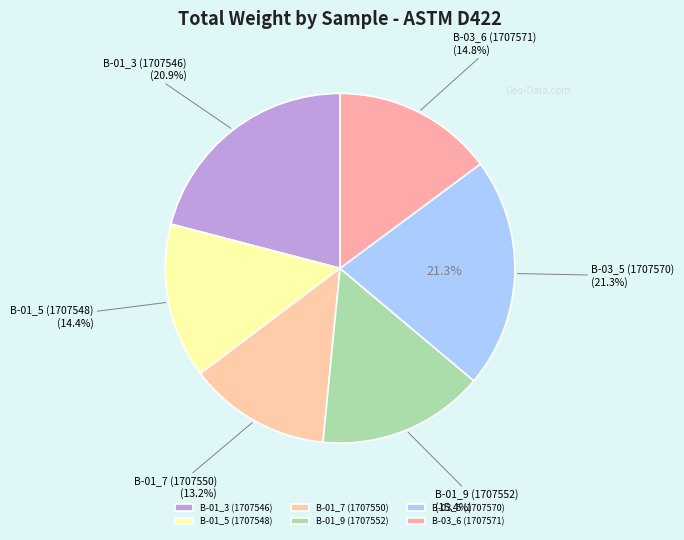

To the nearest percent, what percentage of the pie is B-01_9 (1707552)?

15%